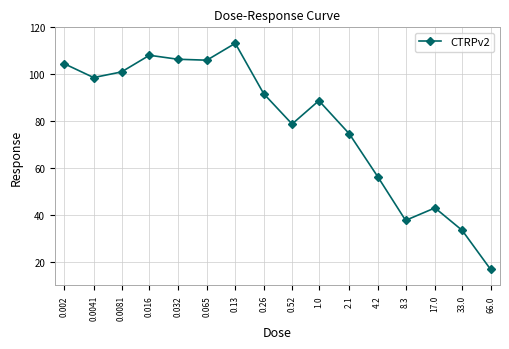

What is the minimum value shown in the chart?

16.9